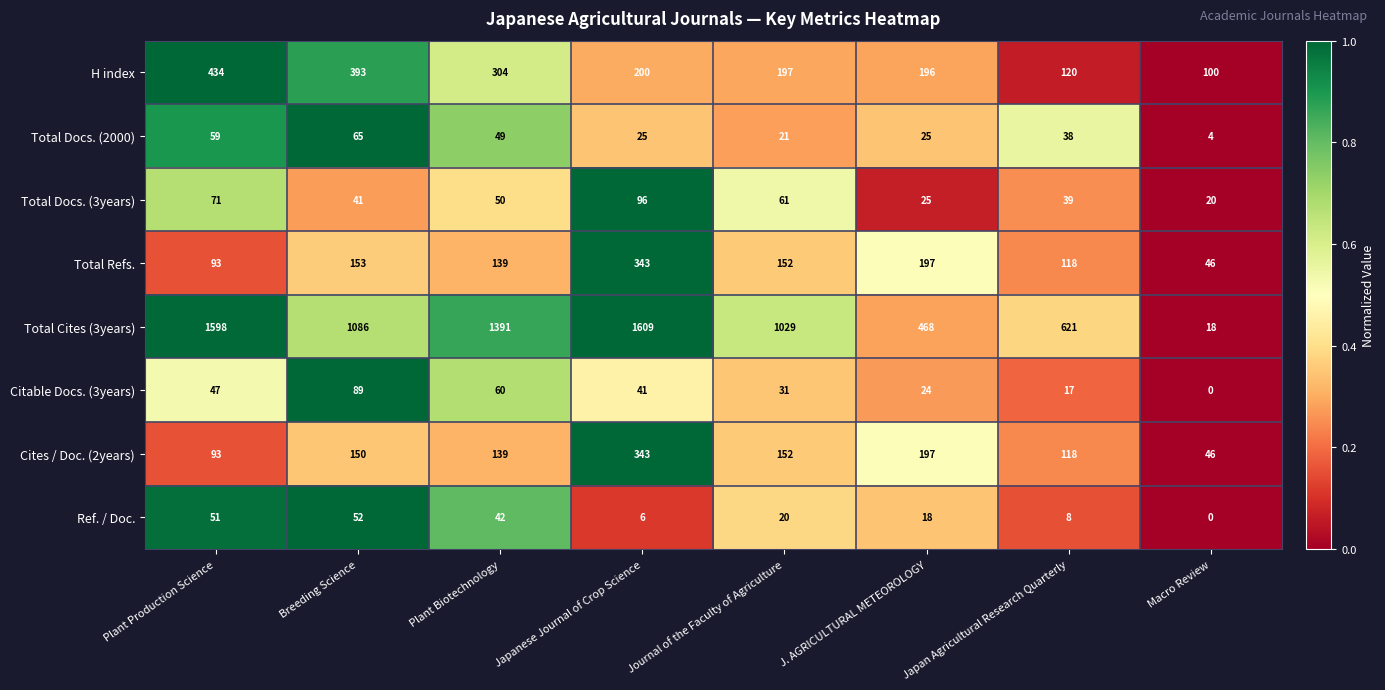

The Ref. / Doc. series shows 20 at Journal of the Faculty of Agriculture. True or false?

True